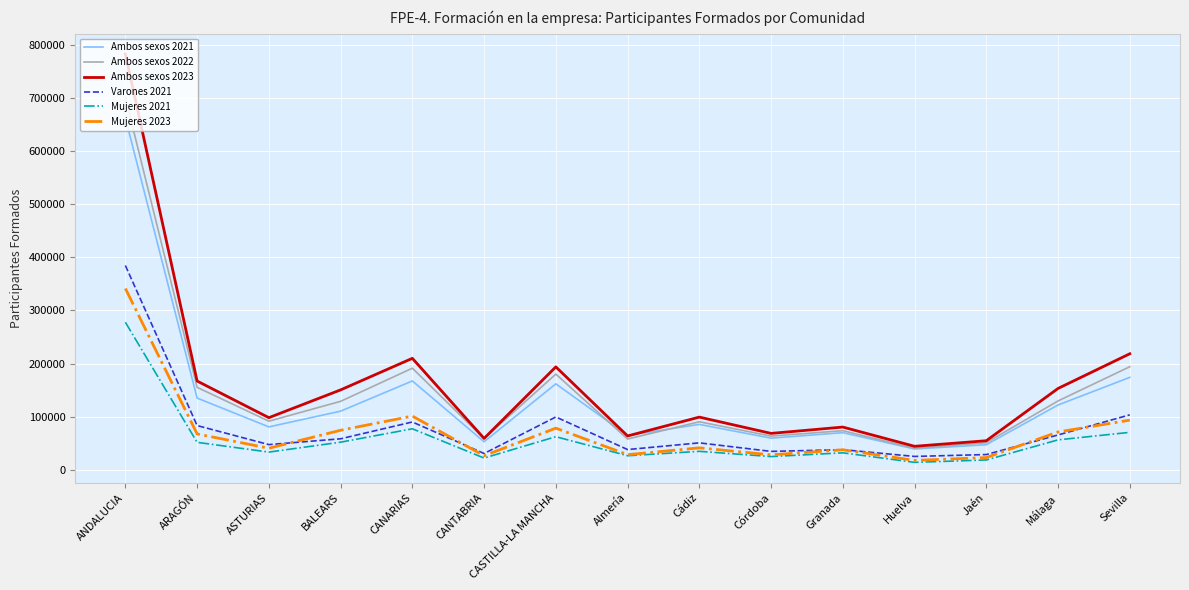

True or false: Mujeres 2023 has a value of 93485 at Sevilla.

True